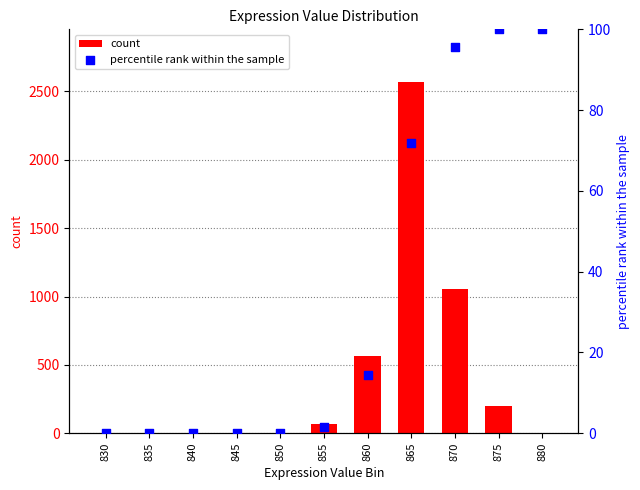

What is the total value across all series at 875?

297.0